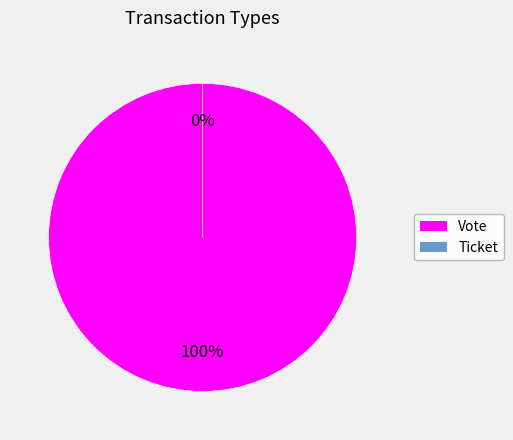

Does Vote represent more than half of the total?

Yes